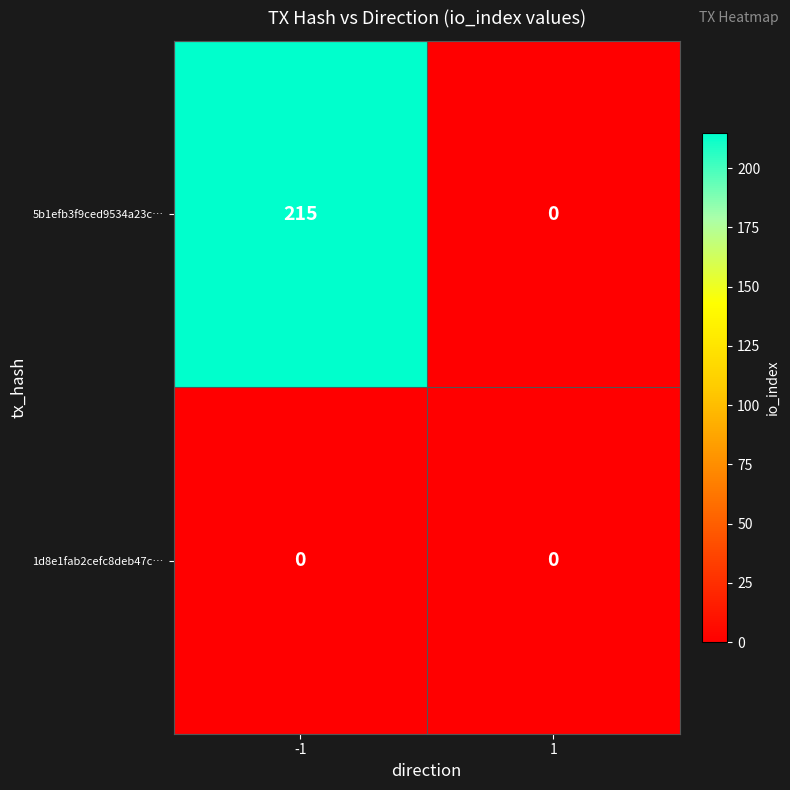

What is the difference between the highest and lowest values at -1?

215